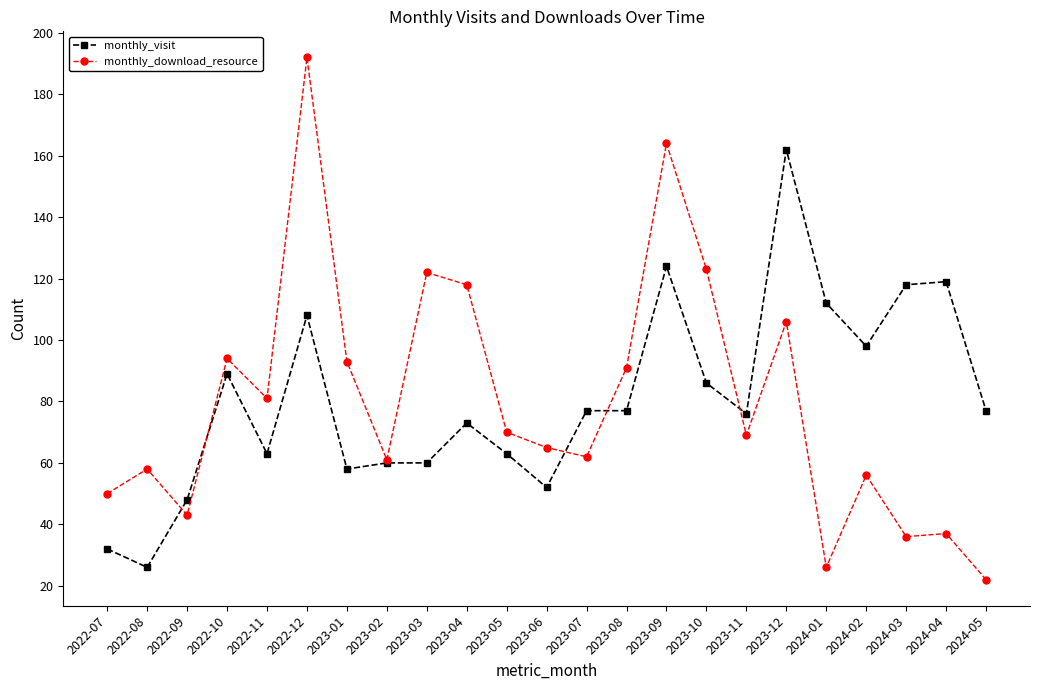

How many values in the monthly_visit series are below 77?

11